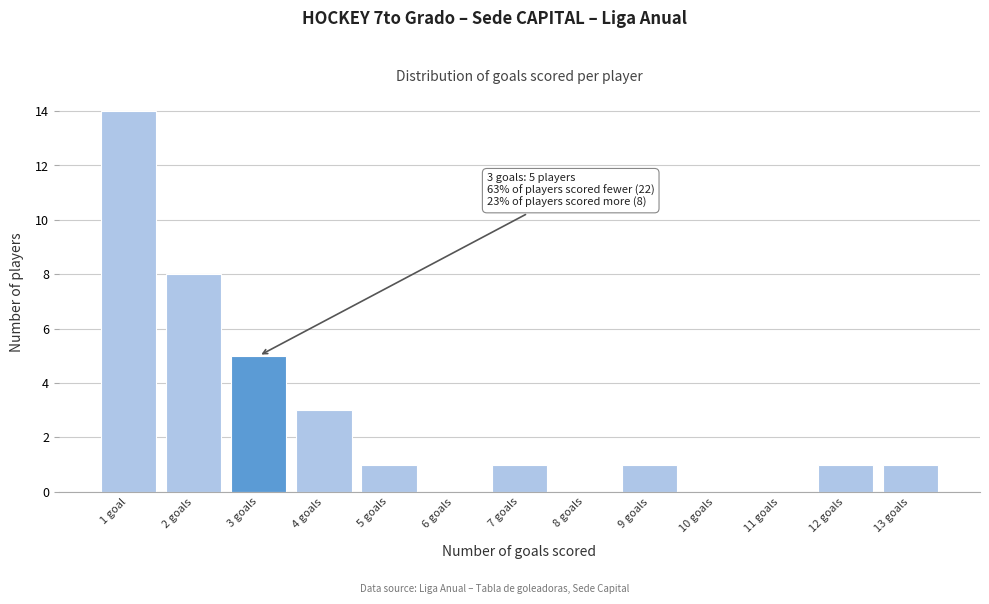

Reading left to right, what are all the values shown in this chart?

1 goal=14	2 goals=8	3 goals=5	4 goals=3	5 goals=1	6 goals=0	7 goals=1	8 goals=0	9 goals=1	10 goals=0	11 goals=0	12 goals=1	13 goals=1